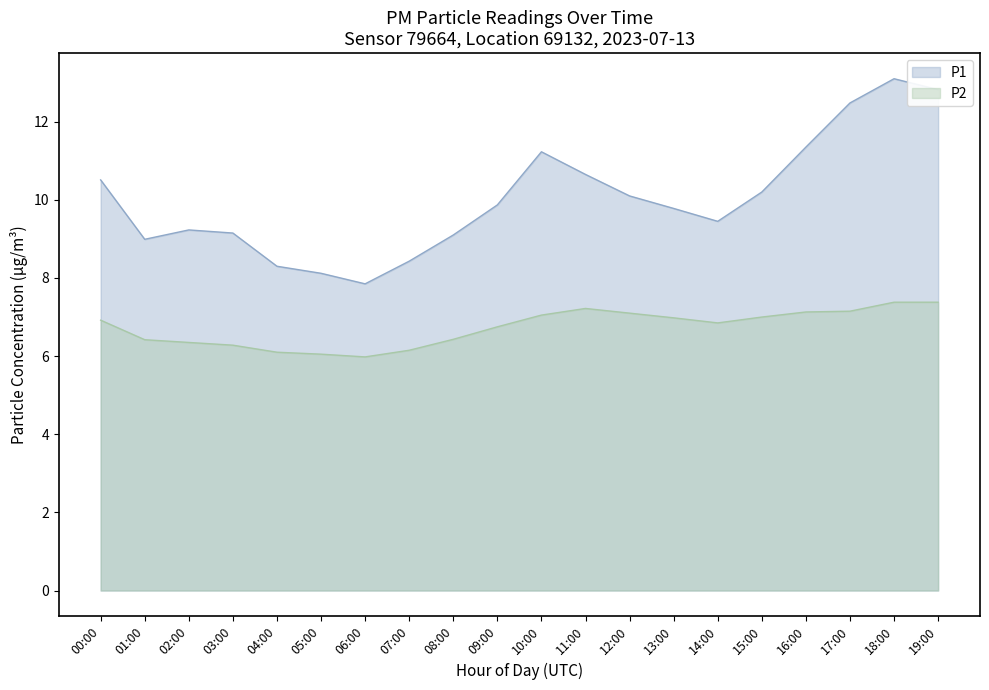

Count the number of categories in the chart.

20